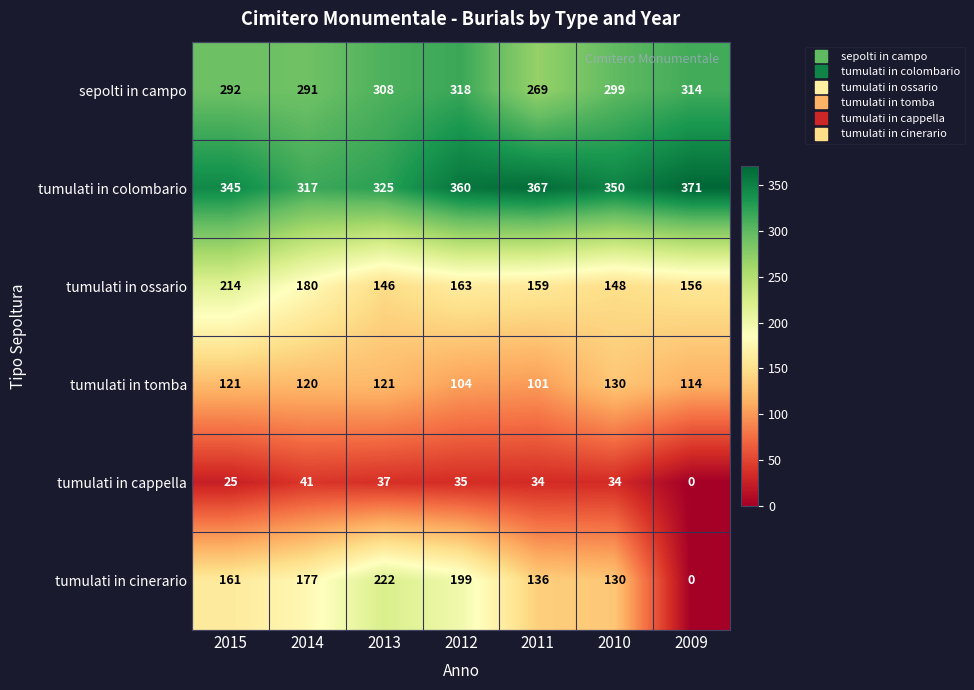

Where does the tumulati in tomba series first go above 120?

2015